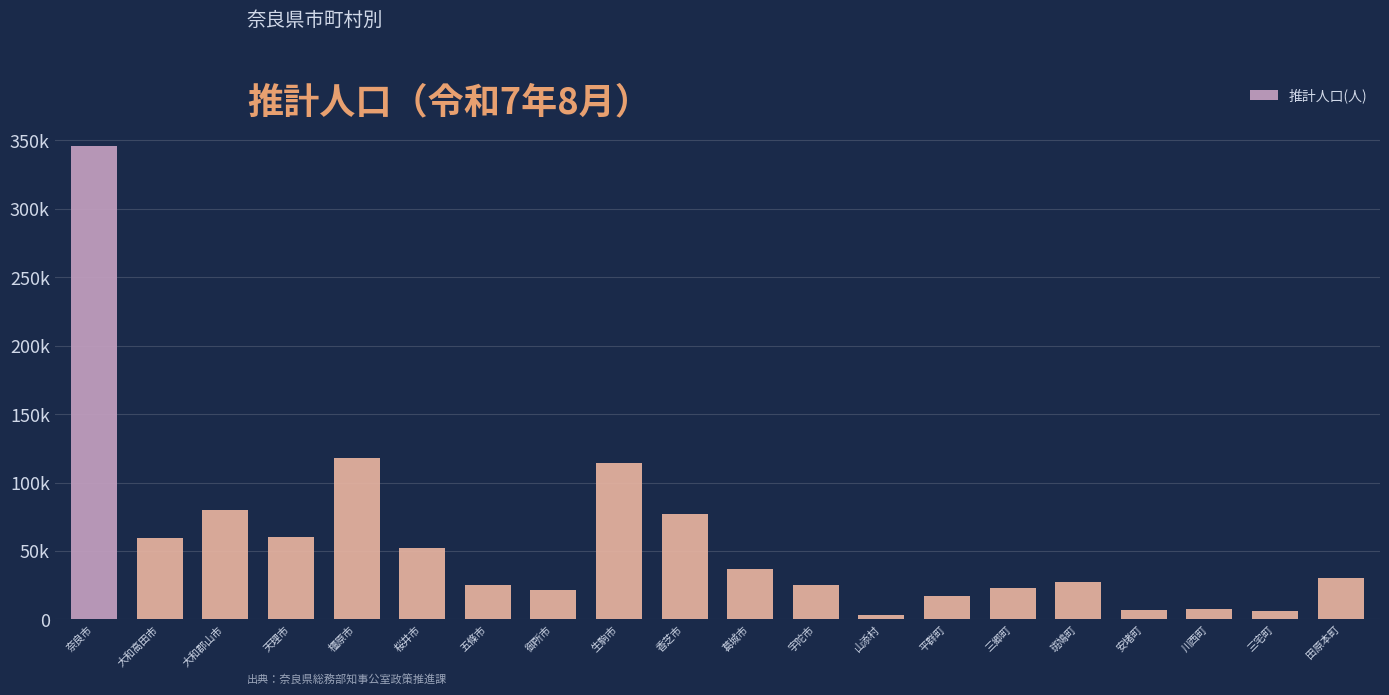

Which label corresponds to the largest value in the chart?

奈良市